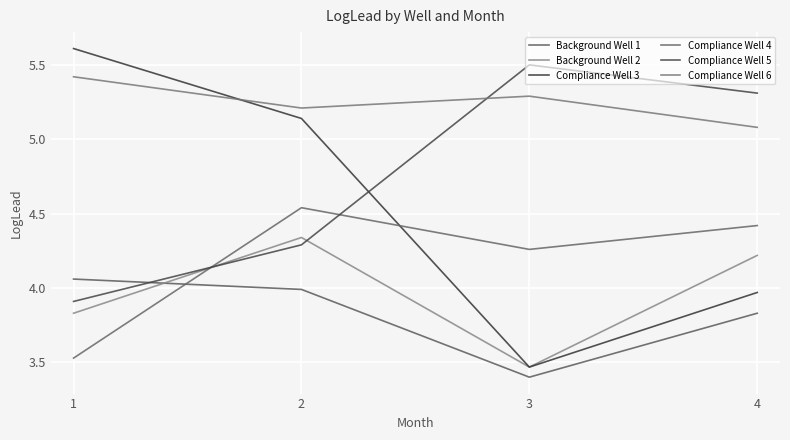

Does the chart display data point markers on the line(s)?

No